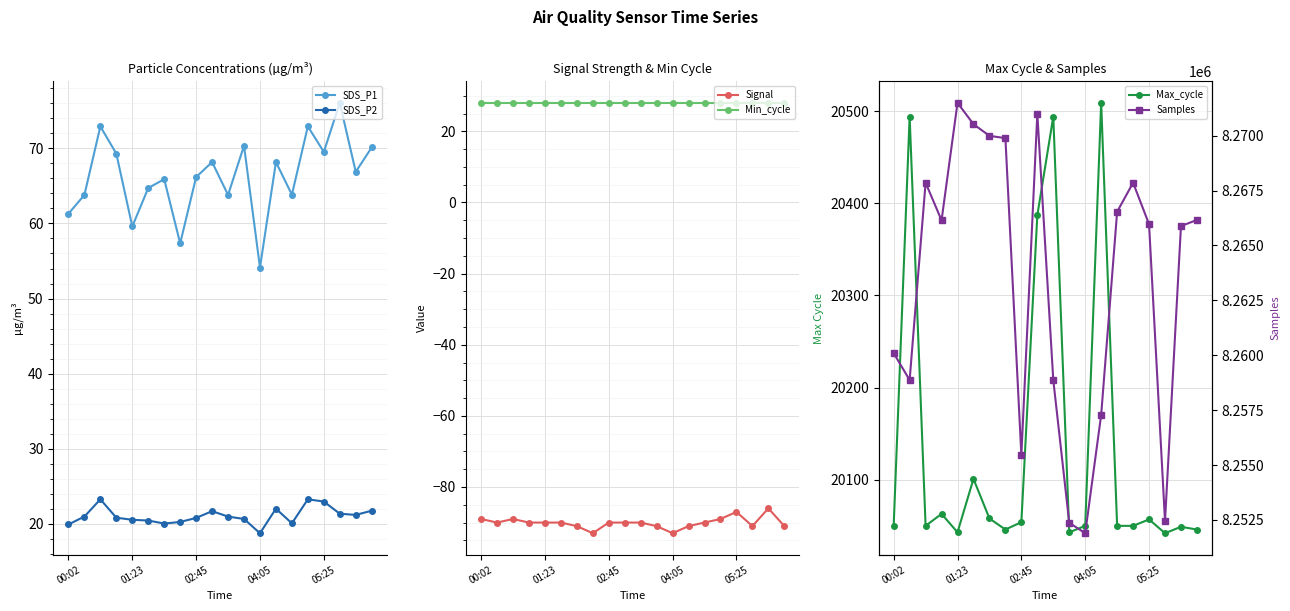

Is it true that SDS_P2 equals 8.6 at 02:45?

False